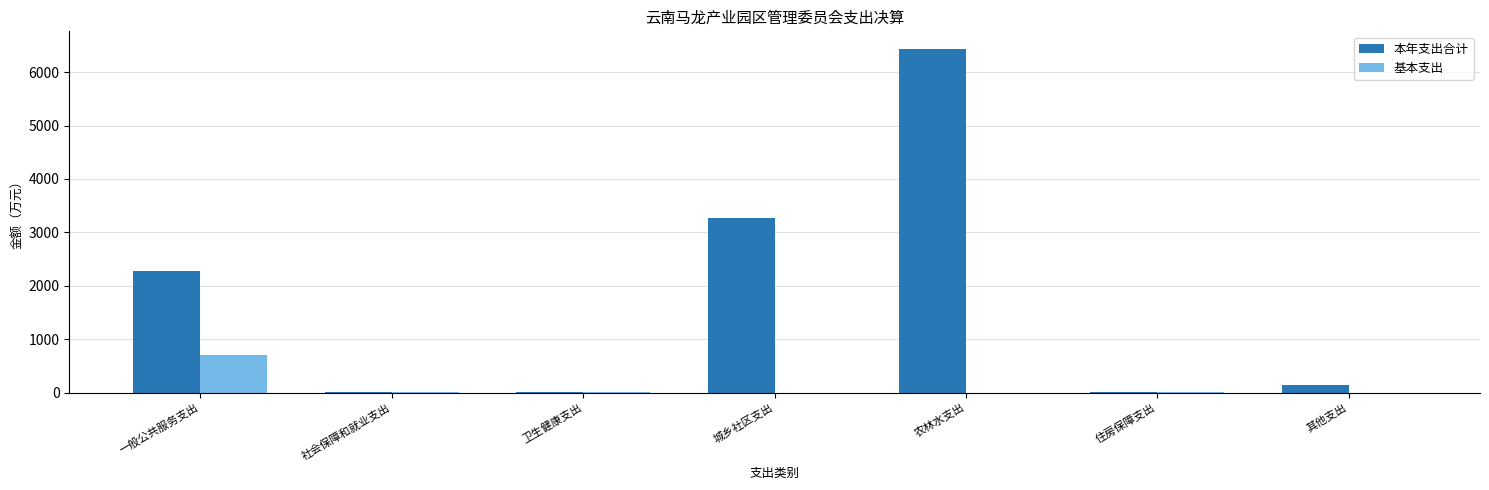

What is the maximum value for 基本支出?

711.7